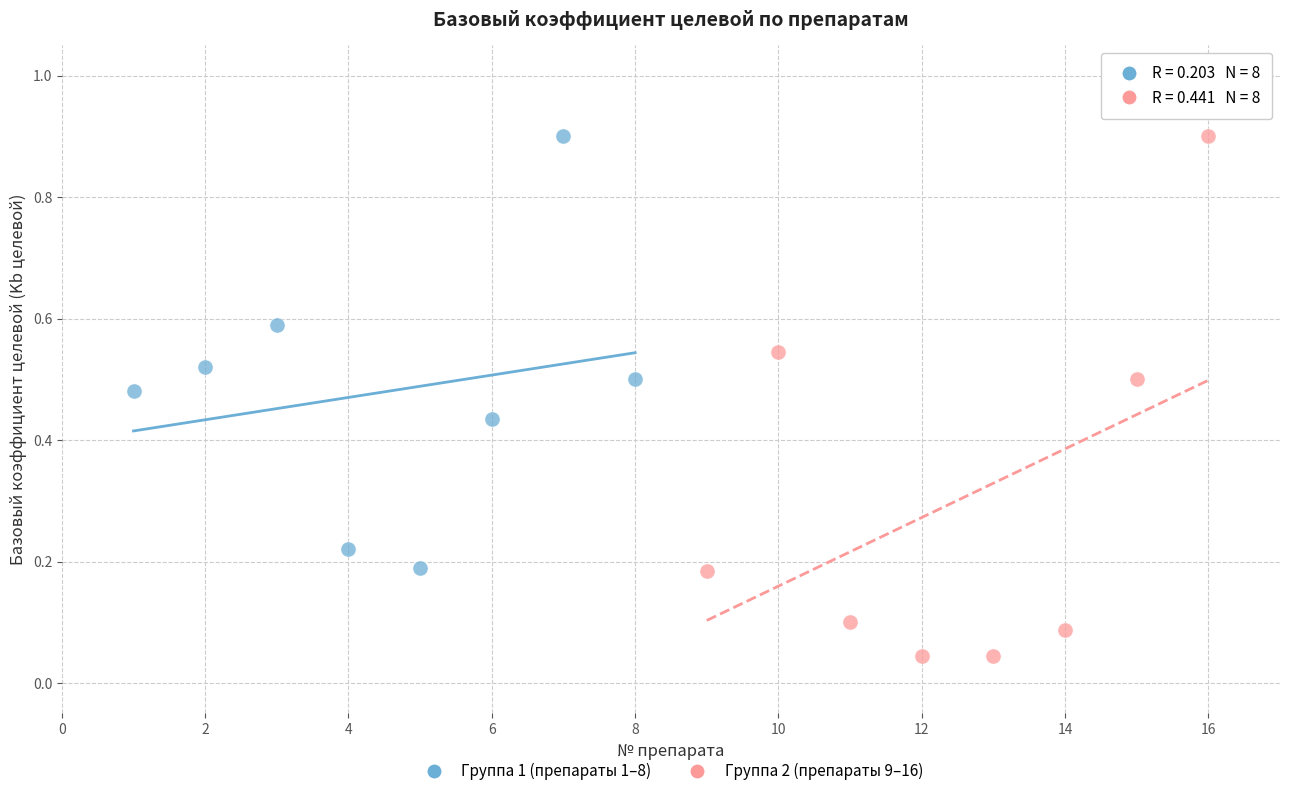

Which series contains the lowest Y value?

Группа 2 (препараты 9–16)